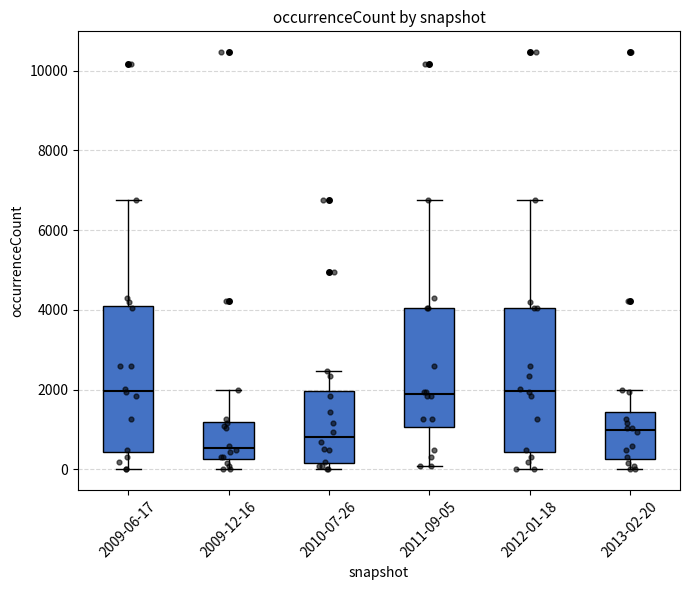

Reading left to right, transcribe this box plot: for each box, give where its median line is, the range the box spans, and where its two whiskers end, as read against the y-axis. The values are not printed on the chart, so give them approximately, as read against the axis.

2009-06-17: median 2000, box 400 to 4000, whiskers 0 to 6800
2009-12-16: median 600, box 200 to 1200, whiskers 0 to 2000
2010-07-26: median 800, box 200 to 2000, whiskers 0 to 2400
2011-09-05: median 1800, box 1000 to 4000, whiskers 0 to 6800
2012-01-18: median 2000, box 400 to 4000, whiskers 0 to 6800
2013-02-20: median 1000, box 200 to 1400, whiskers 0 to 2000